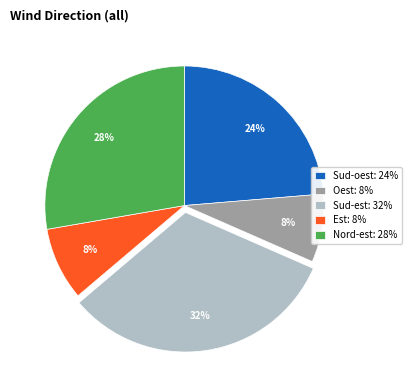

Which category has the biggest portion of the pie?

Sud-est: 32%